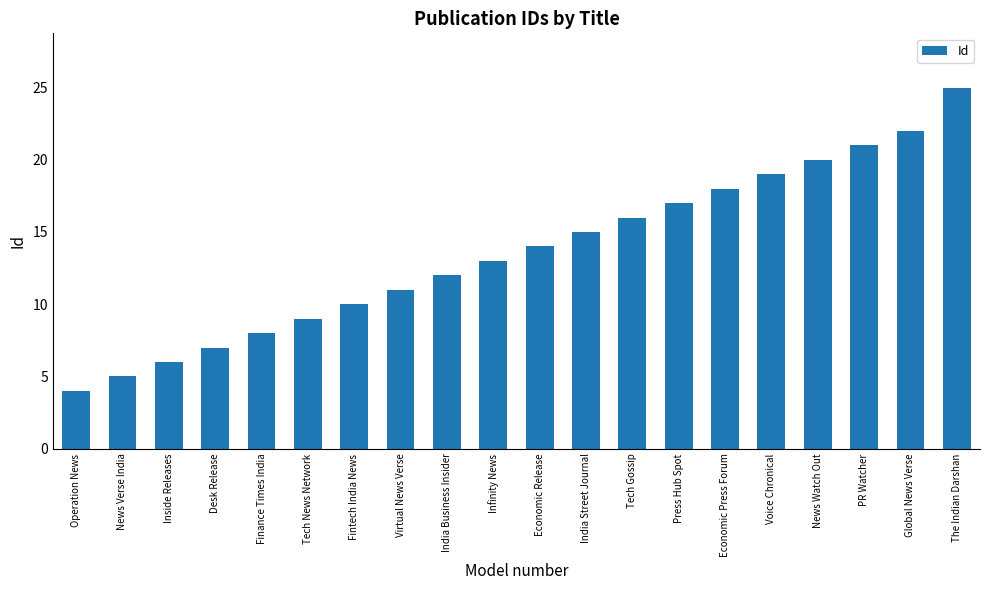

What is the value of the 16th bar from the left?

19